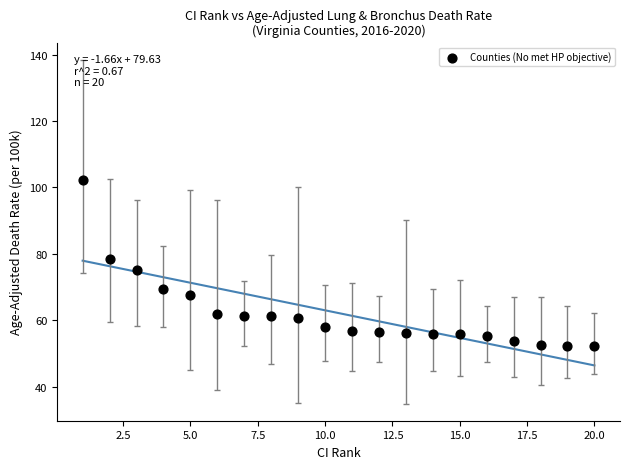

What is the range of X values (max minus min)?

19.0